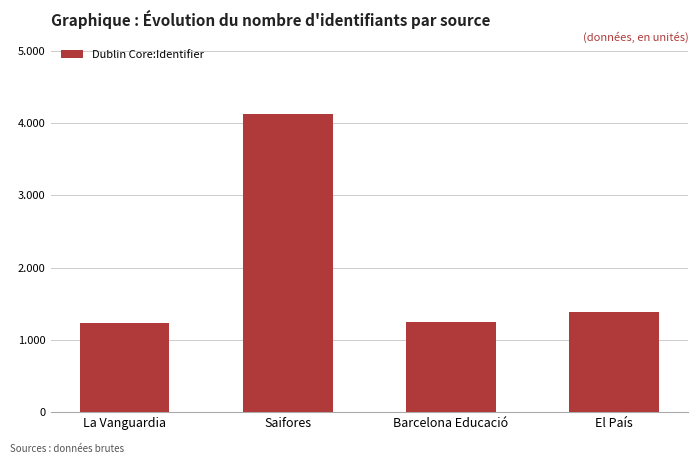

What is the sum of the values at La Vanguardia and El País?

2626